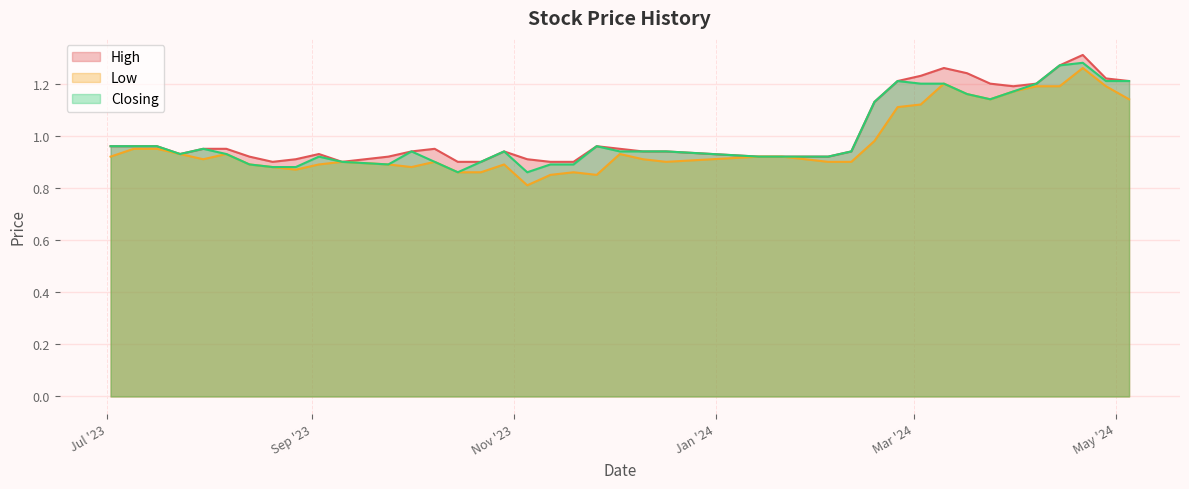

How many interior local valleys does the High series have?

4